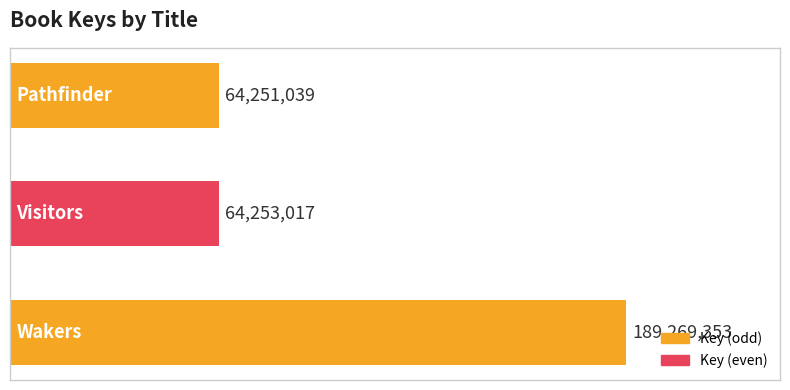

What is the smallest value displayed?

64251039